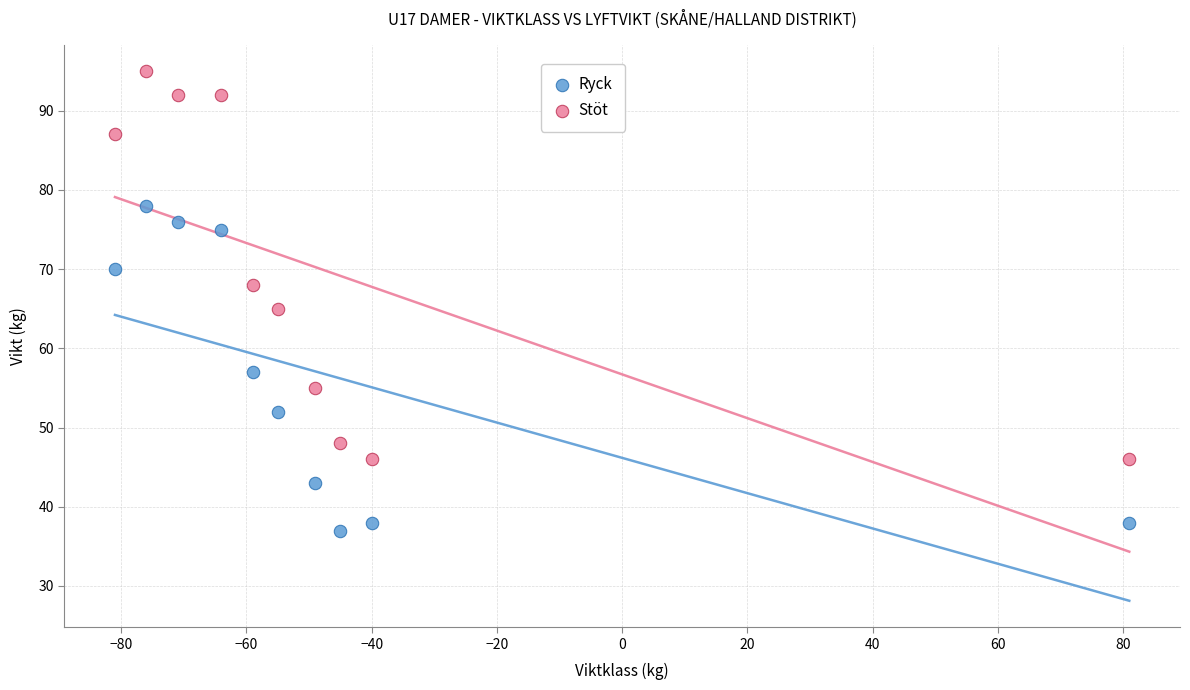

Which series reaches the minimum Y coordinate?

Ryck